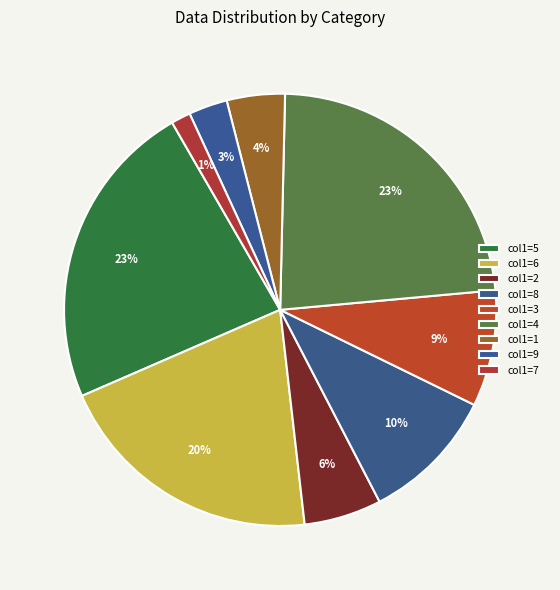

How many segments does this pie chart have?

9